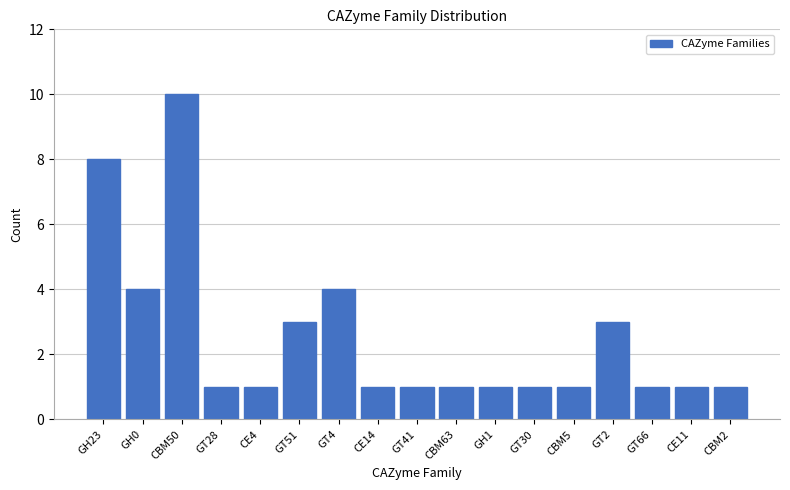

Reading left to right, list all the values displayed in this chart.

GH23=8	GH0=4	CBM50=10	GT28=1	CE4=1	GT51=3	GT4=4	CE14=1	GT41=1	CBM63=1	GH1=1	GT30=1	CBM5=1	GT2=3	GT66=1	CE11=1	CBM2=1